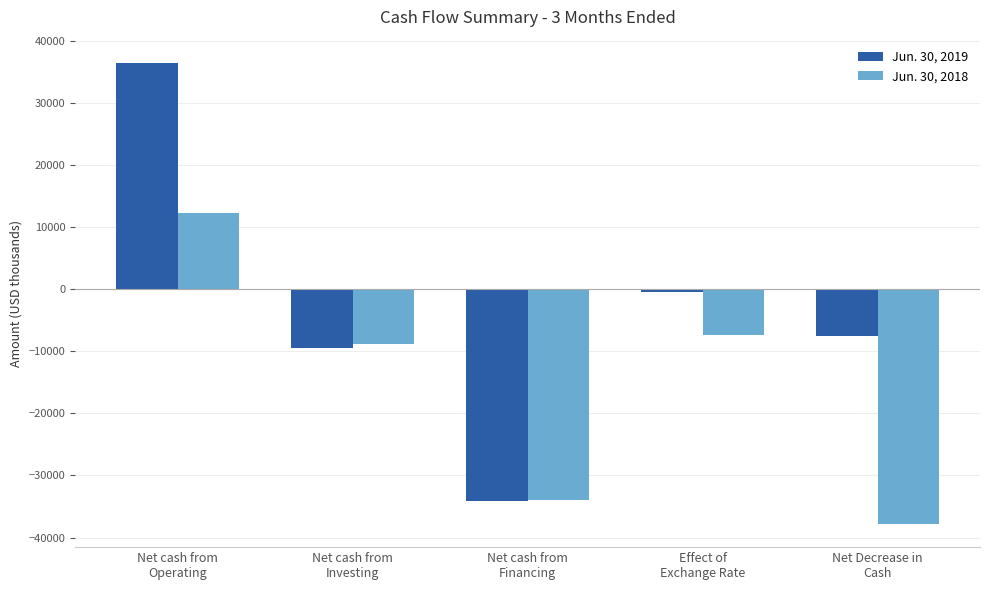

Which label corresponds to the smallest value in the chart?

Net Decrease in
Cash